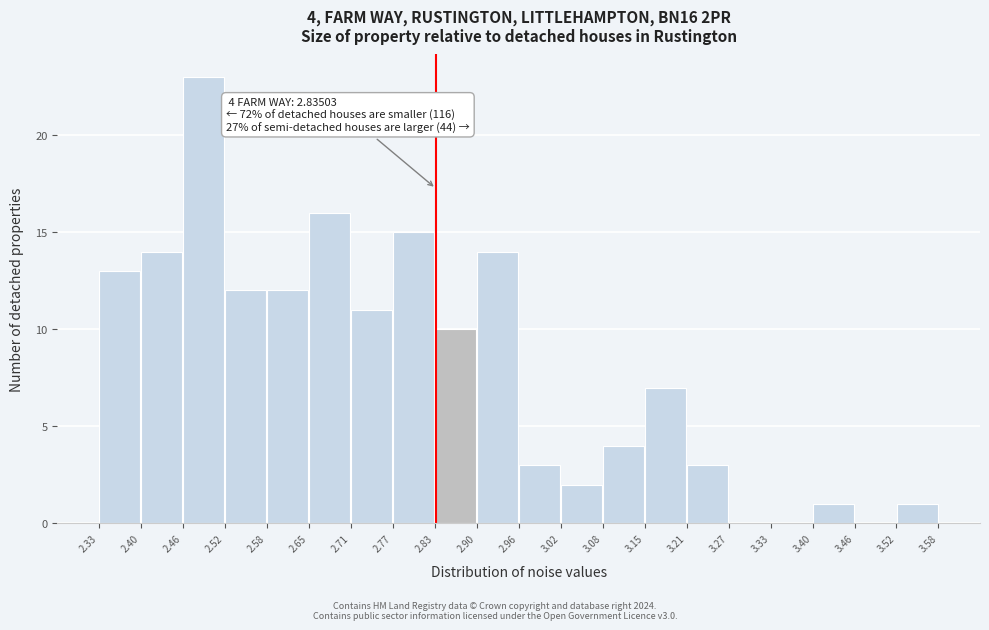

Which range on the x-axis has the tallest bar?

2.46 to 2.52